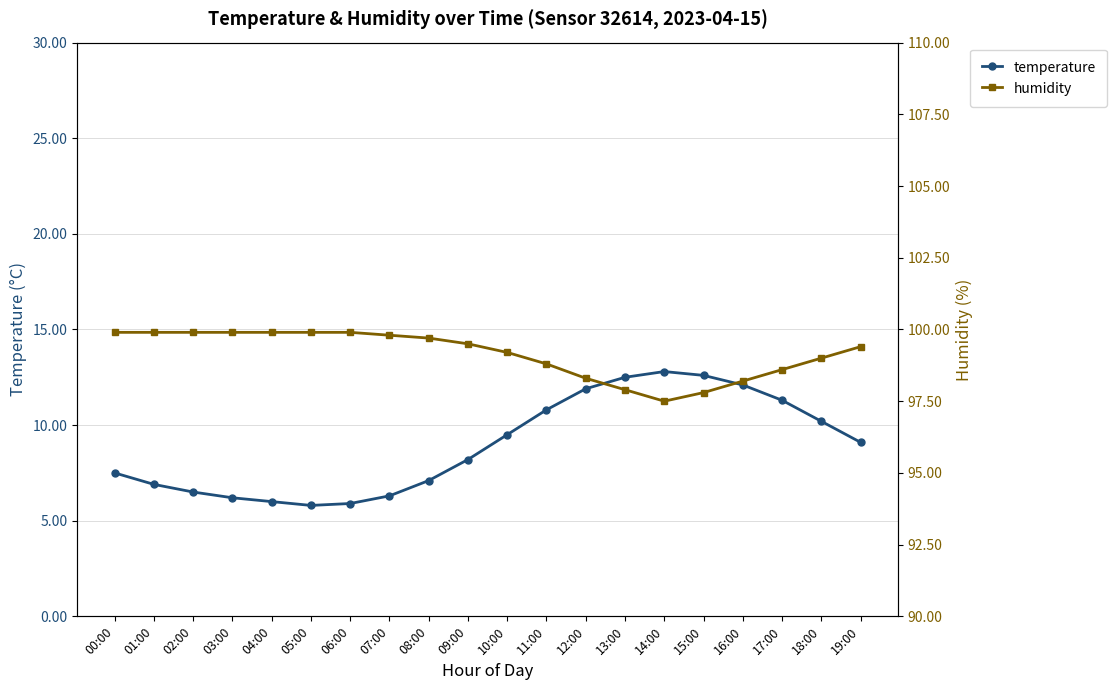

What is the difference between the maximum and second lowest values in the humidity series?

2.1